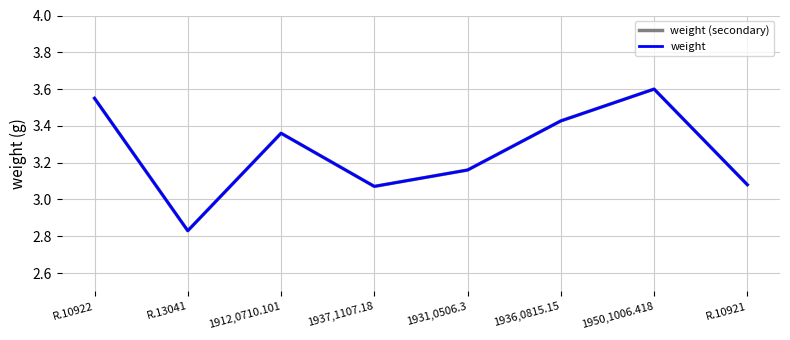

Does the chart display data point markers on the line(s)?

No